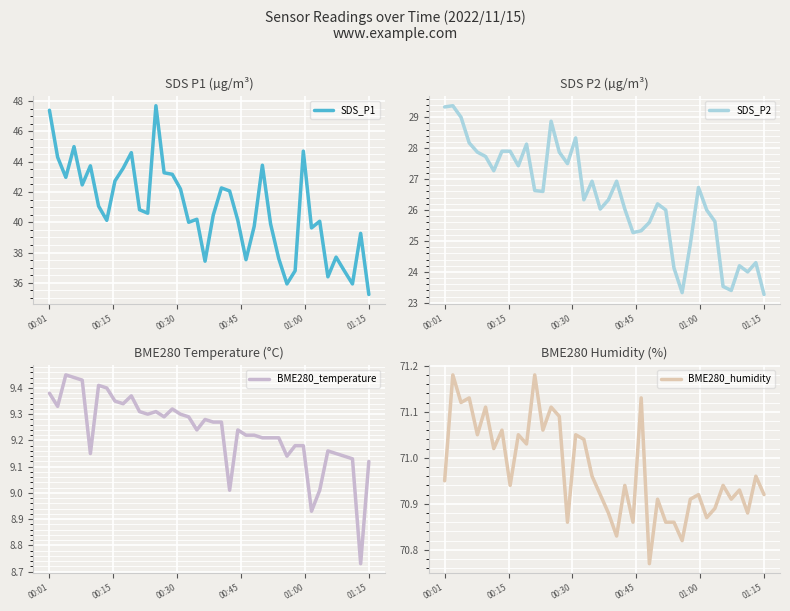

How many distinct data groups are displayed?

4